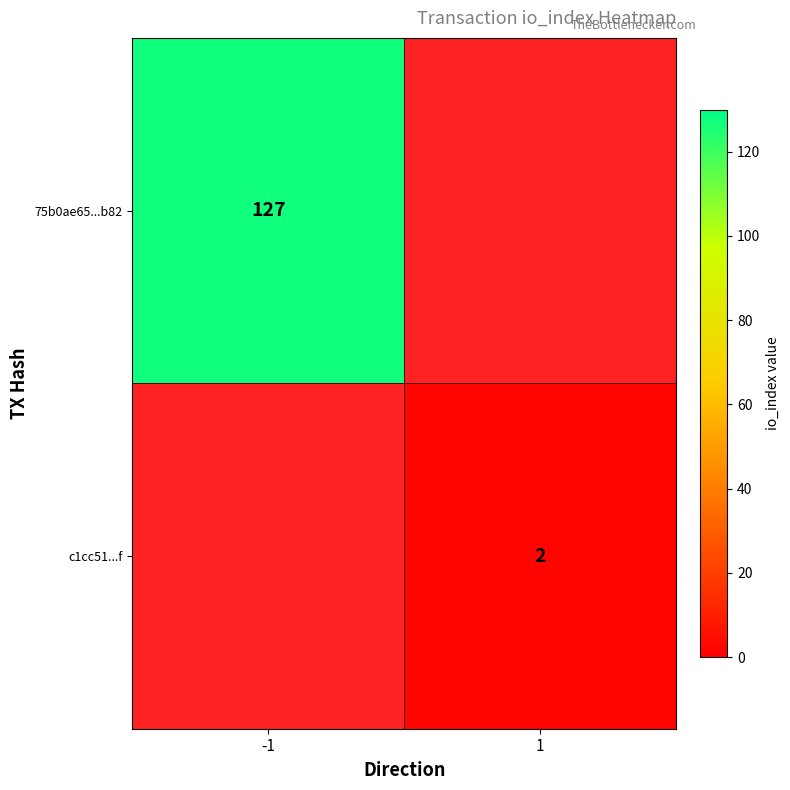

Where is 75b0ae65...b82 nearest to the value 127?

-1